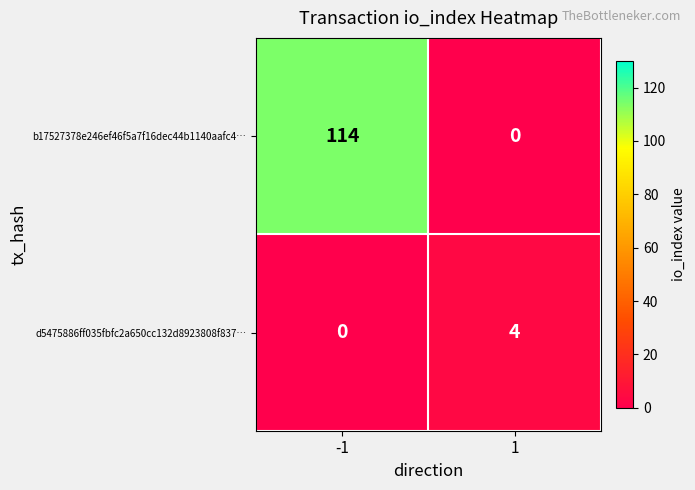

What is the difference between the highest and lowest values at 1?

4